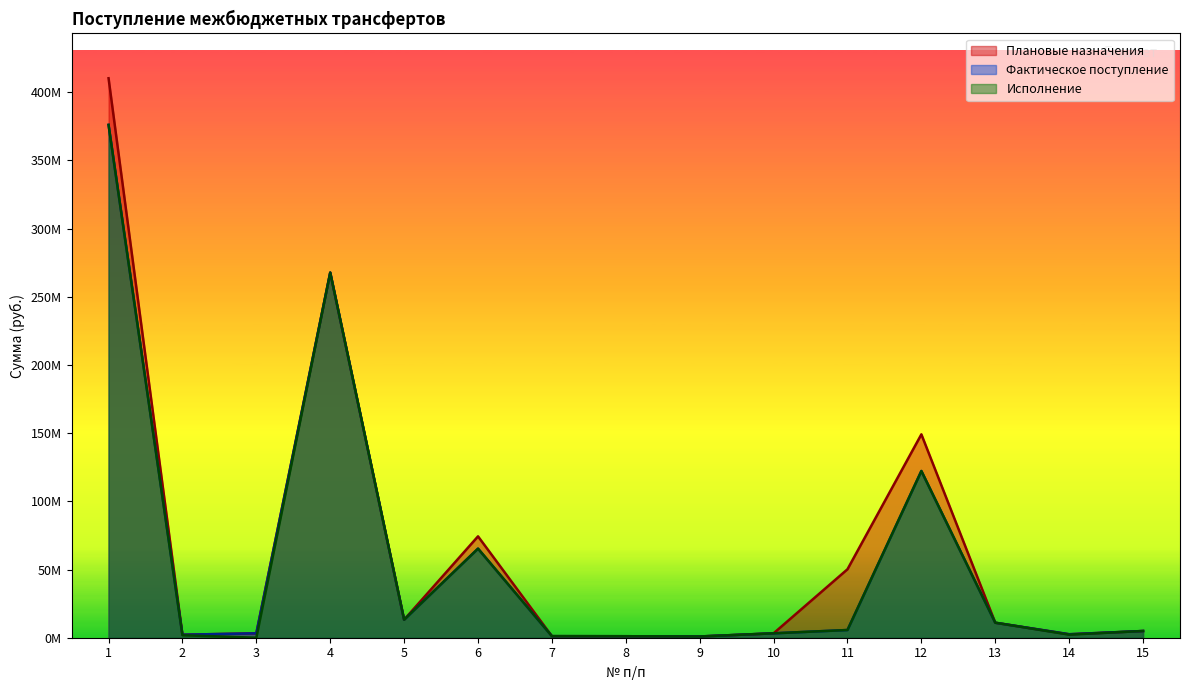

What is the sum of all Исполнение values?

876680503.8